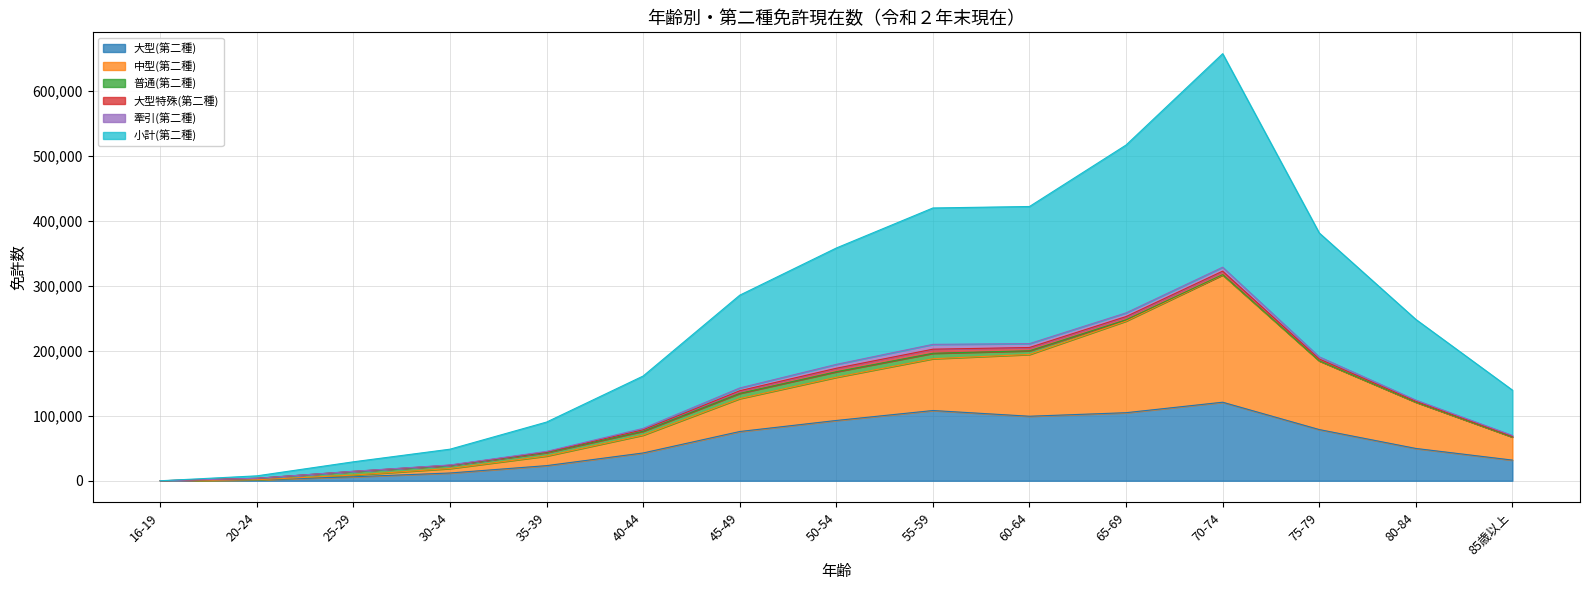

True or false: 大型(第二種) and 小計(第二種) intersect in this chart.

False